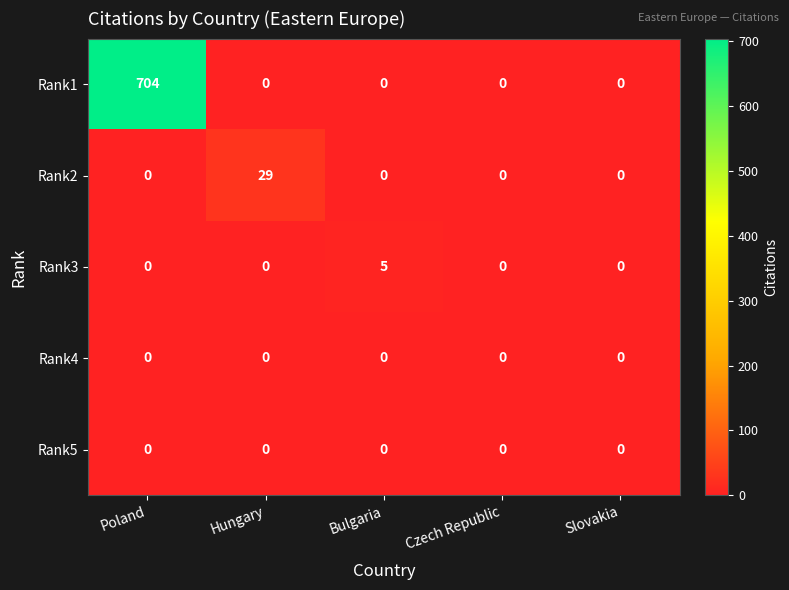

The Rank3 series shows 0 at Slovakia. True or false?

True